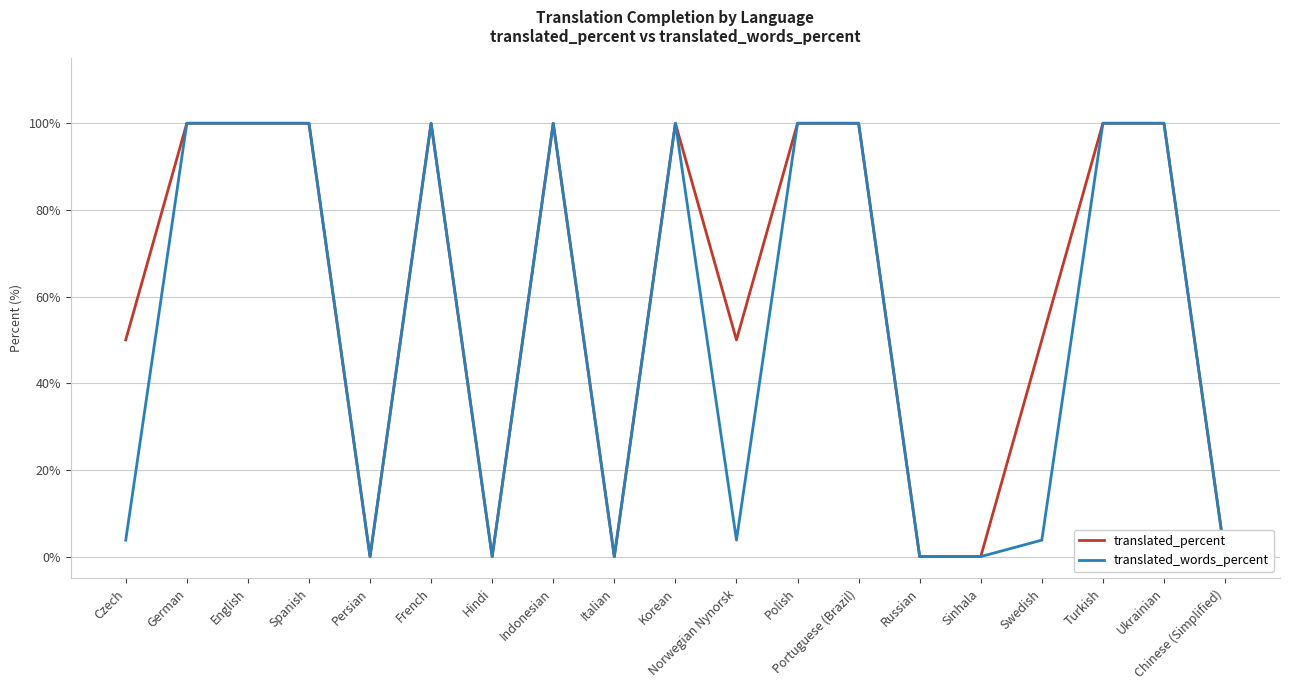

How many data points in translated_words_percent are less than 100?

9